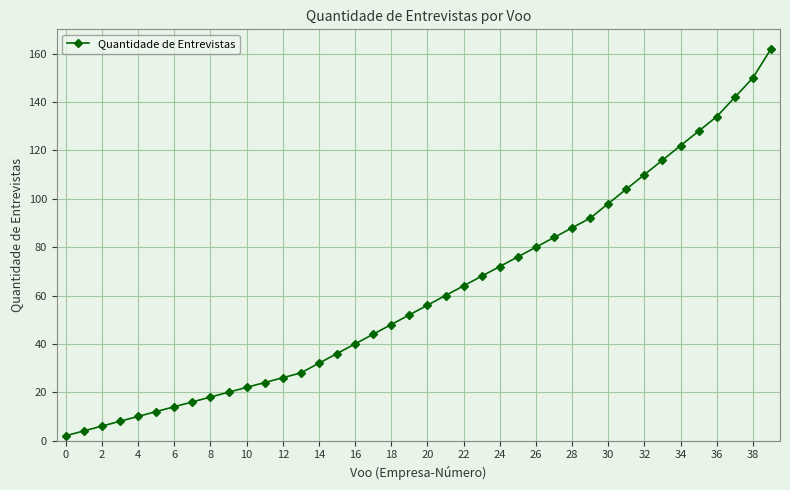

What is the average value?

62